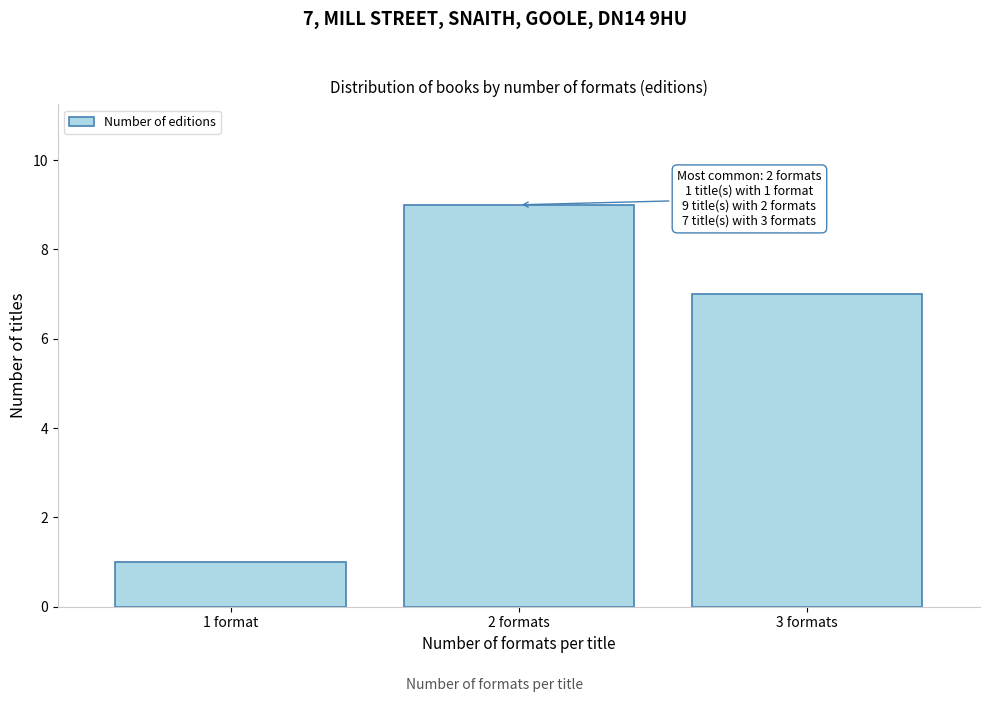

Reading left to right, list all the values displayed in this chart.

1	9	7